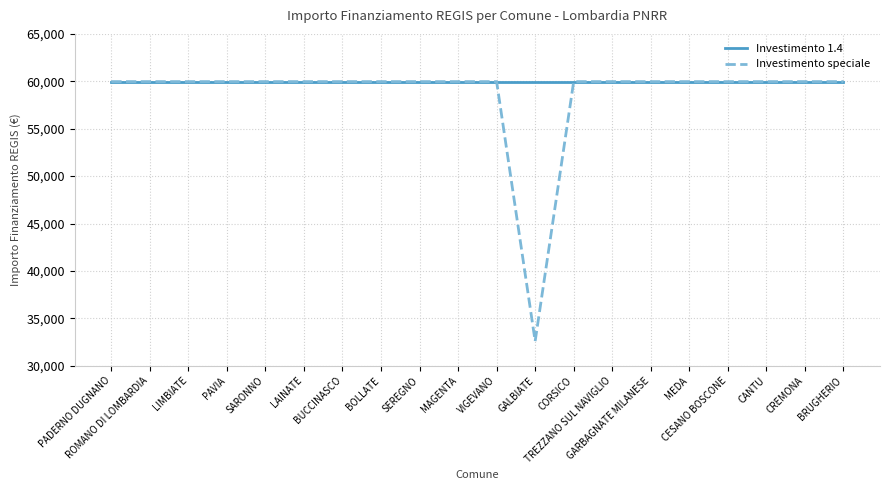

Which series has the widest spread of values?

Investimento speciale